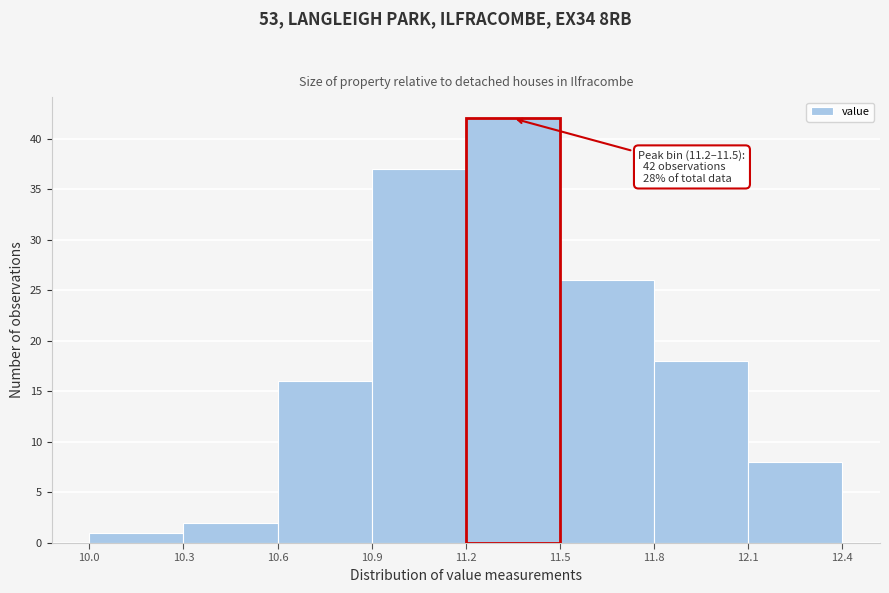

Which range on the x-axis has the tallest bar?

11.2 to 11.5